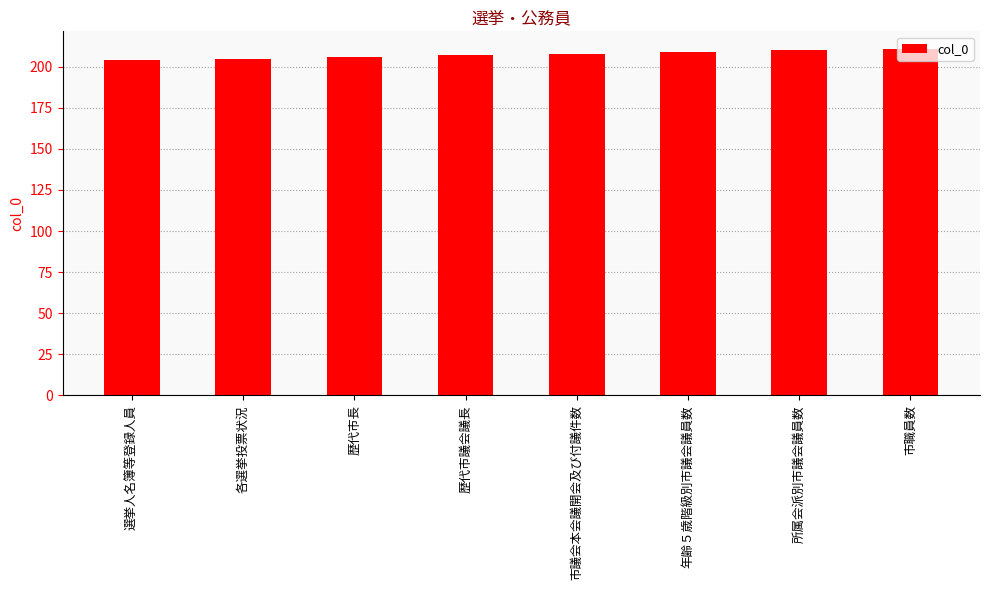

Reading left to right, list all the values displayed in this chart.

選挙人名簿等登録人員=204	各選挙投票状況=205	歴代市長=206	歴代市議会議長=207	市議会本会議開会及び付議件数=208	年齢５歳階級別市議会議員数=209	所属会派別市議会議員数=210	市職員数=211